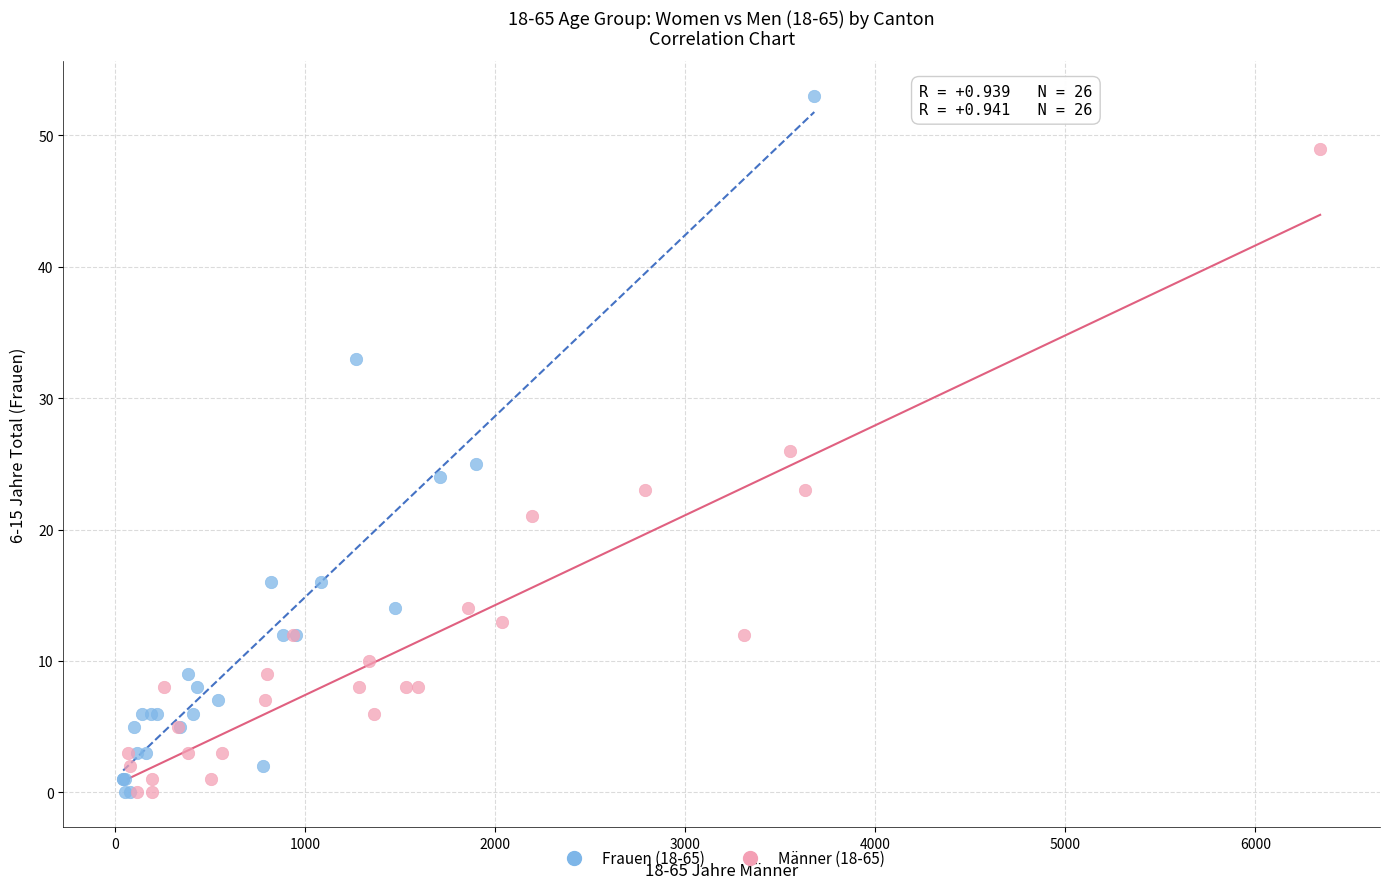

Which series contains the highest Y value?

Frauen (18-65)